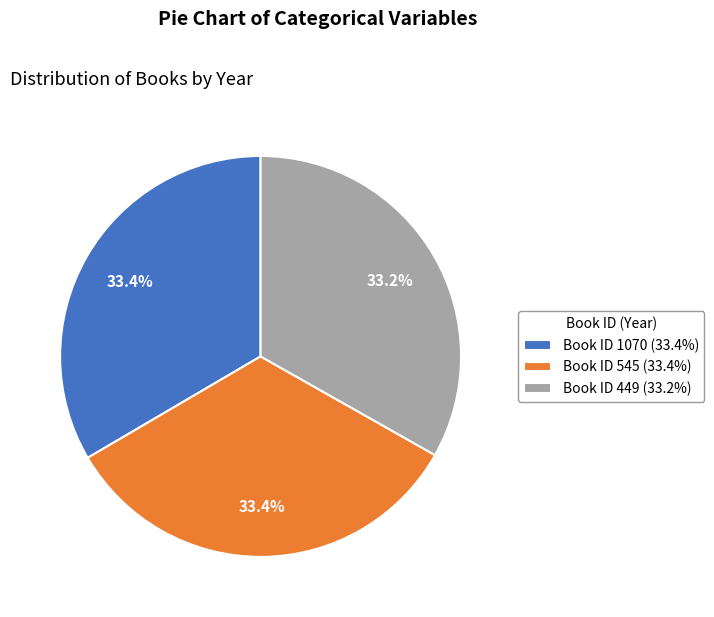

Count the number of slices in the pie.

3